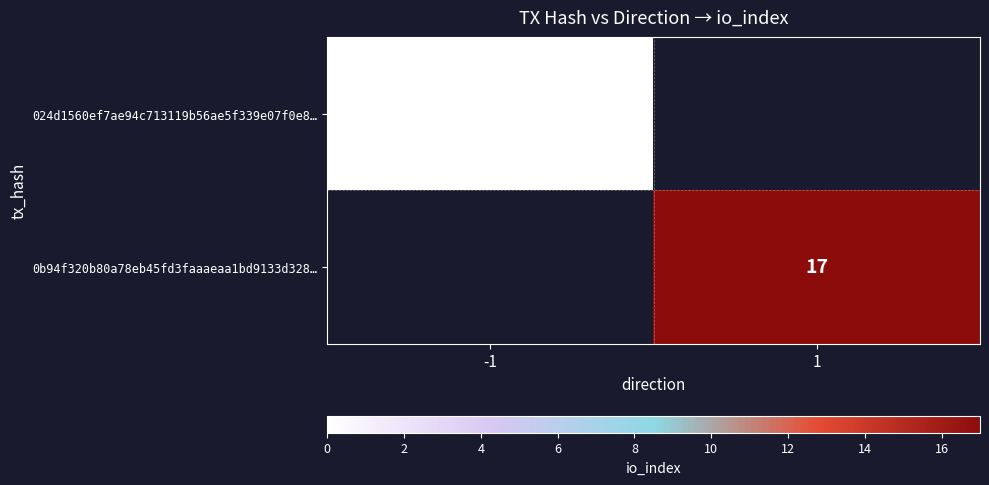

Which label corresponds to the largest value in the chart?

1